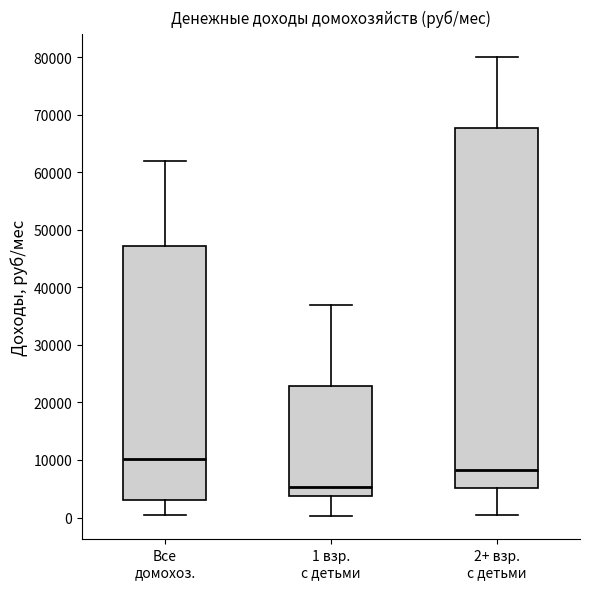

Reading left to right, transcribe this box plot: for each box, give where its median line is, the range the box spans, and where its two whiskers end, as read against the y-axis. The values are not printed on the chart, so give them approximately, as read against the axis.

Все домохоз.: median 10000, box 3000 to 47000, whiskers 0 to 62000
1 взр. с детьми: median 5000, box 4000 to 23000, whiskers 0 to 37000
2+ взр. с детьми: median 8000, box 5000 to 68000, whiskers 1000 to 80000